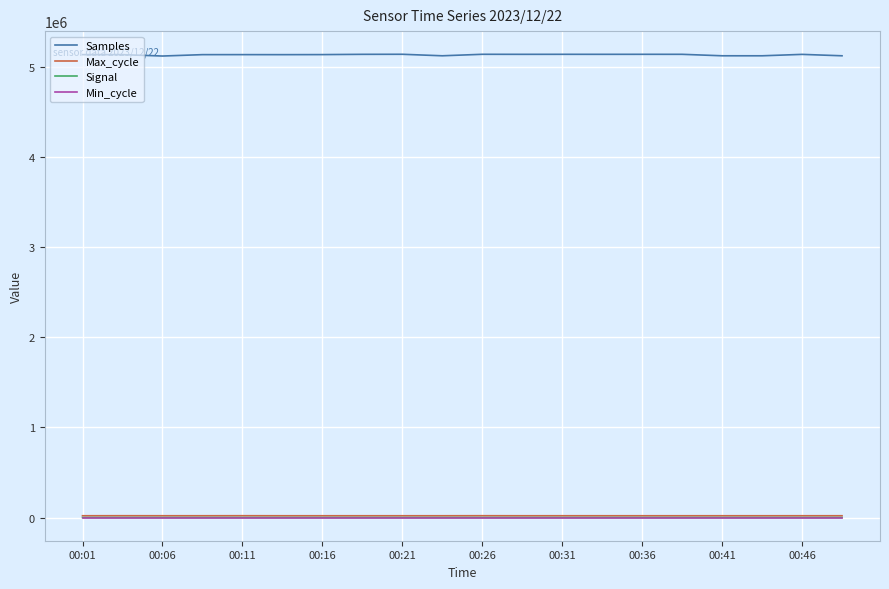

What is the minimum value for Samples?

5124618